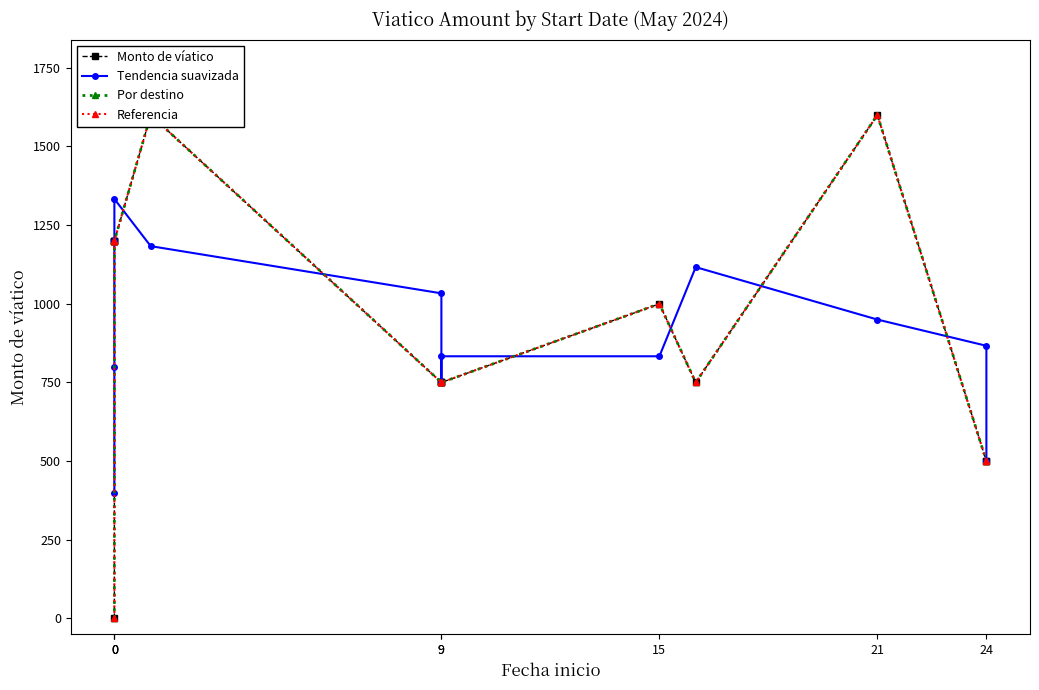

Between 9 and 24, which series saw the biggest shift?

Monto de víatico